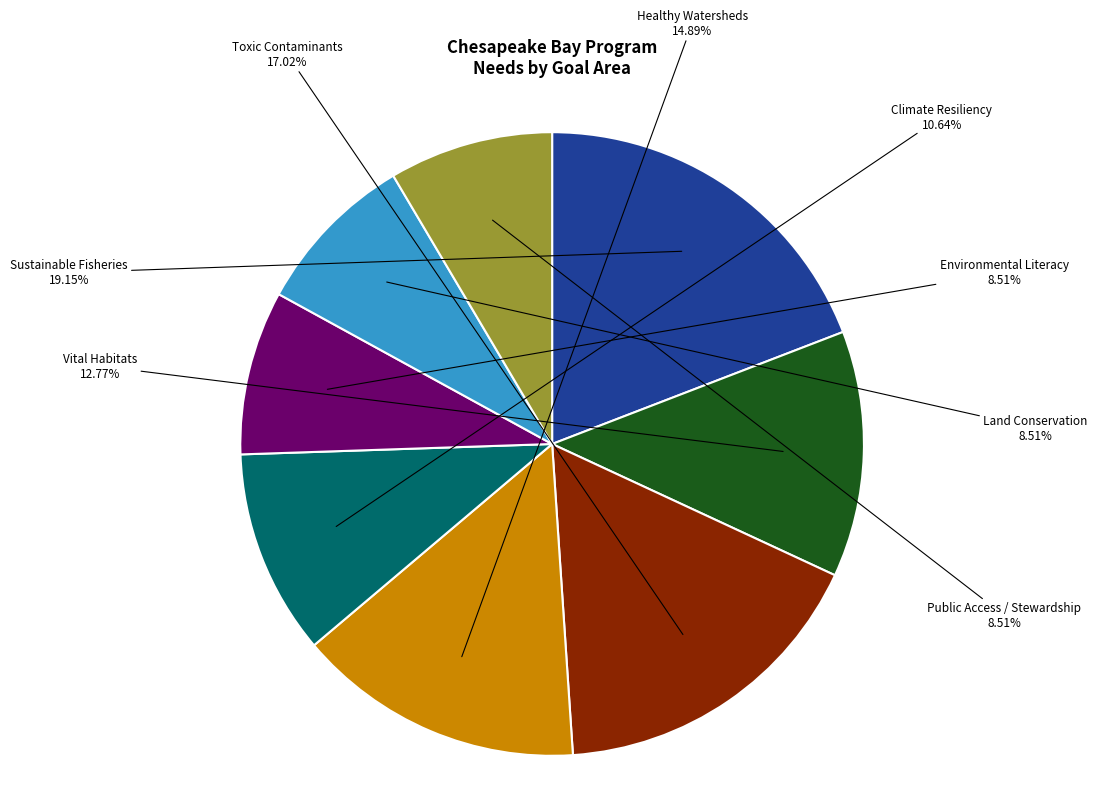

To the nearest percent, what is the difference between the largest and smallest slice percentages?

11%